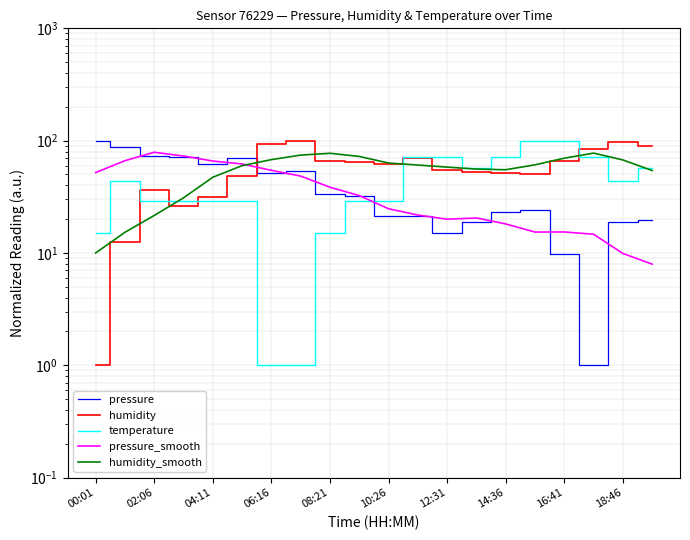

Is the value of humidity_smooth at 15 greater than the value of pressure at 00:01?

No